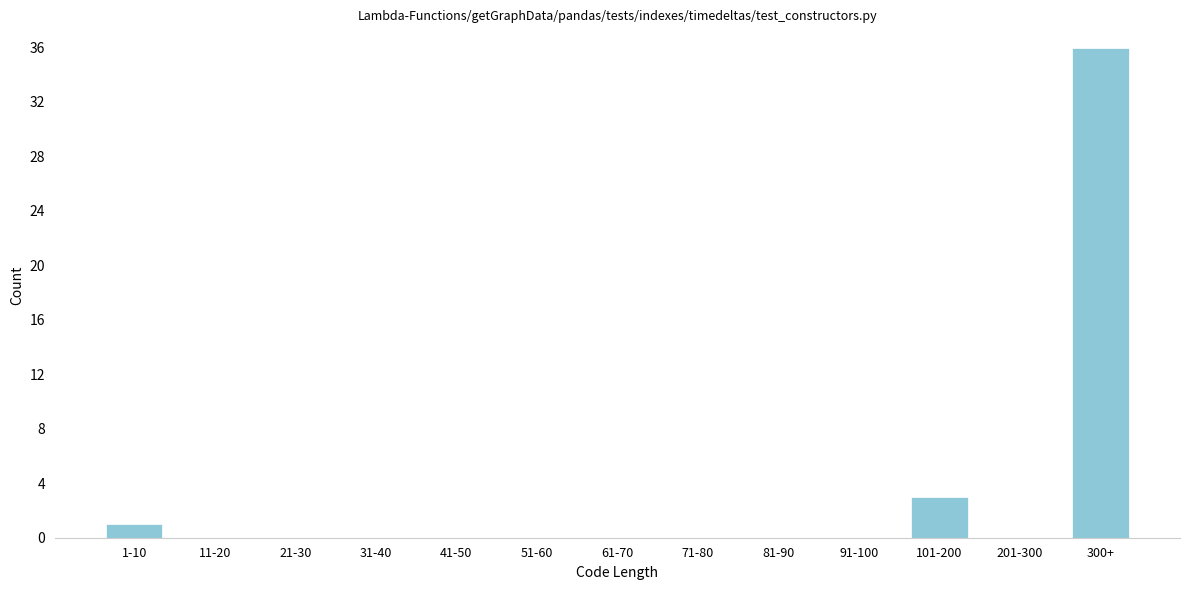

Reading right to left, list all the values displayed in this chart.

300+=36	201-300=0	101-200=3	91-100=0	81-90=0	71-80=0	61-70=0	51-60=0	41-50=0	31-40=0	21-30=0	11-20=0	1-10=1